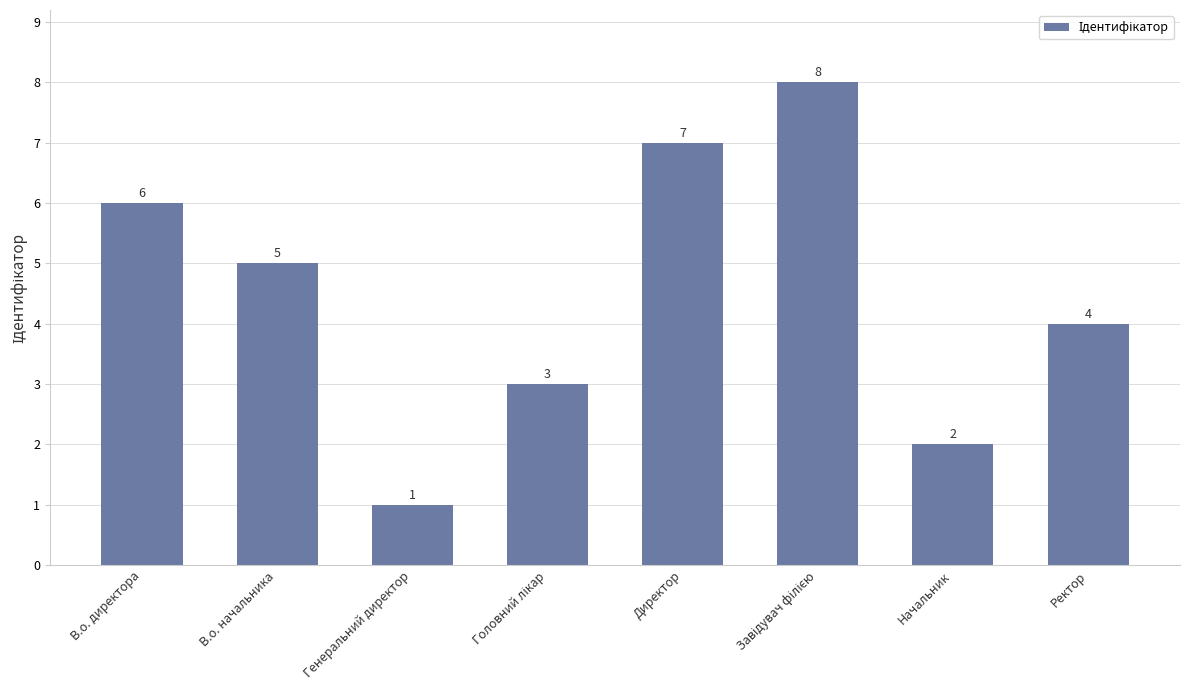

Is it true that the value at Директор is 4?

False